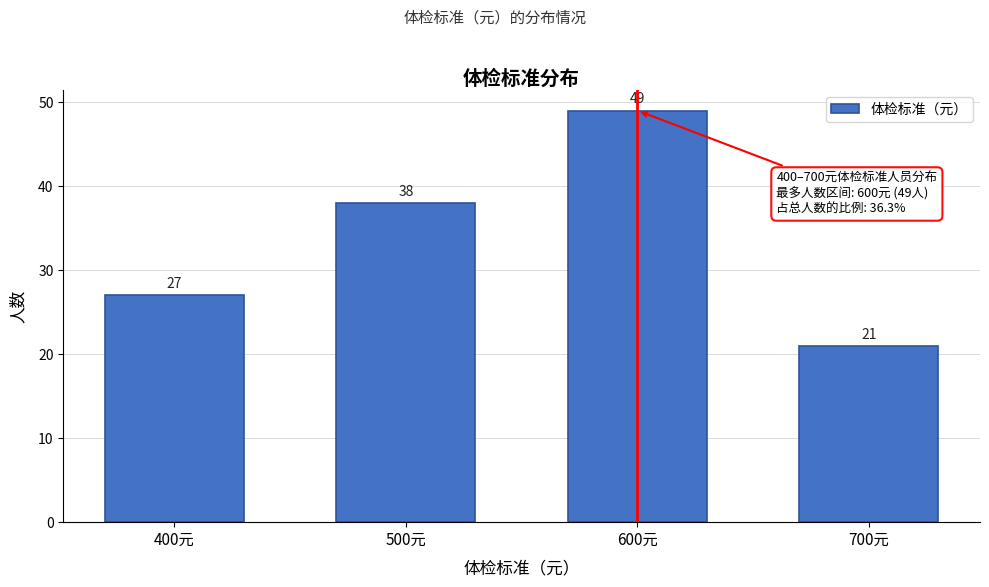

Reading left to right, list all the values displayed in this chart.

27	38	49	21